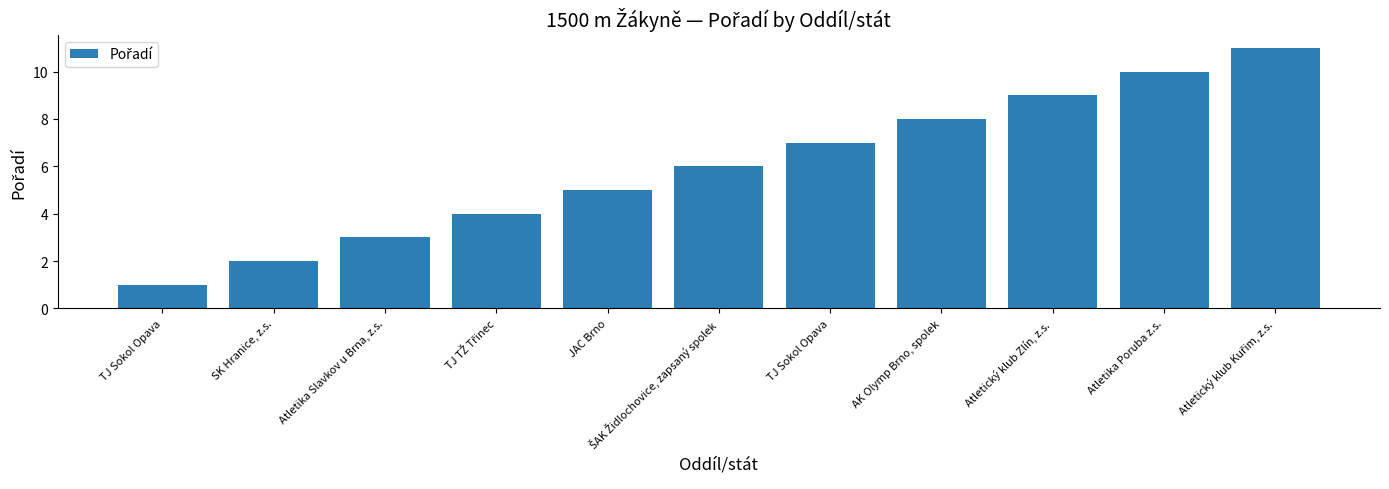

Are the bars horizontal?

No